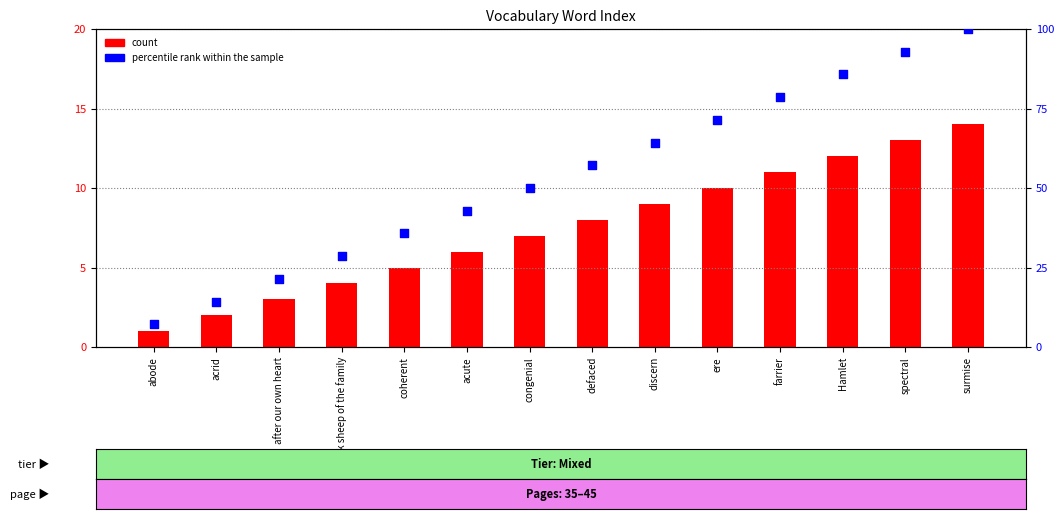

Which series has the largest total across all categories?

percentile rank within the sample